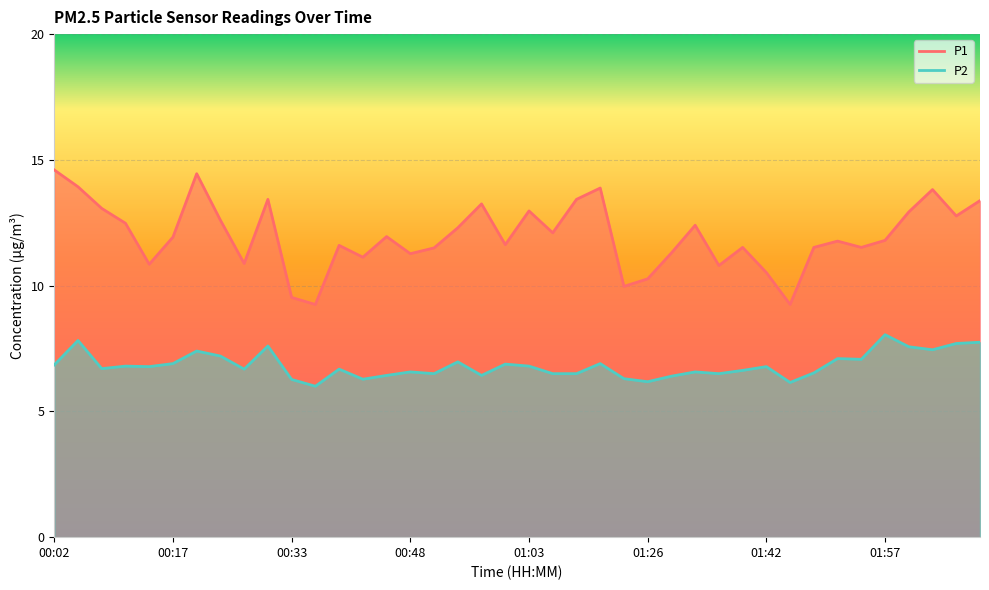

At which category is the sum across all series the highest?

00:20